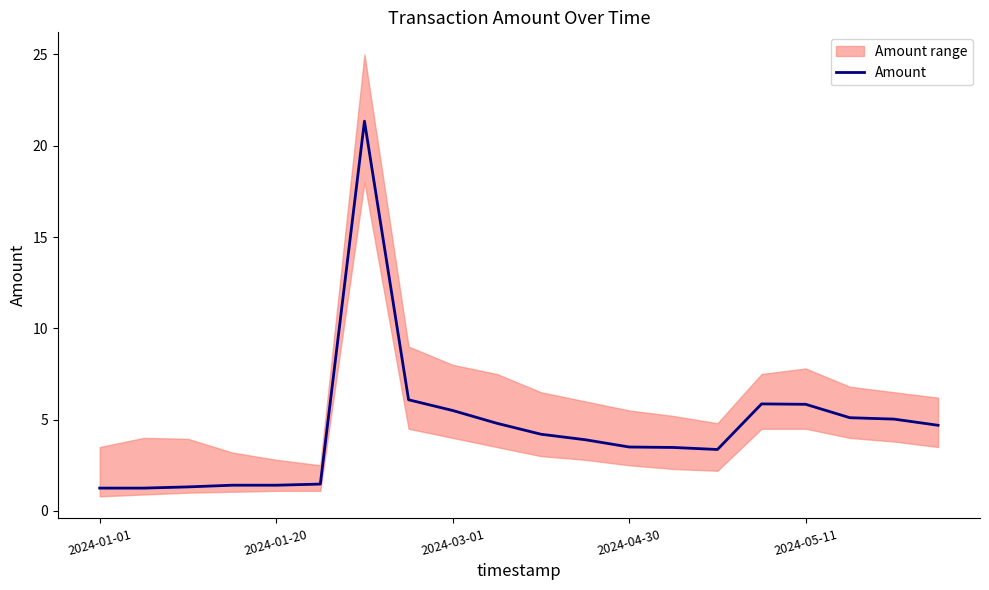

What is the minimum value for Amount?

1.2